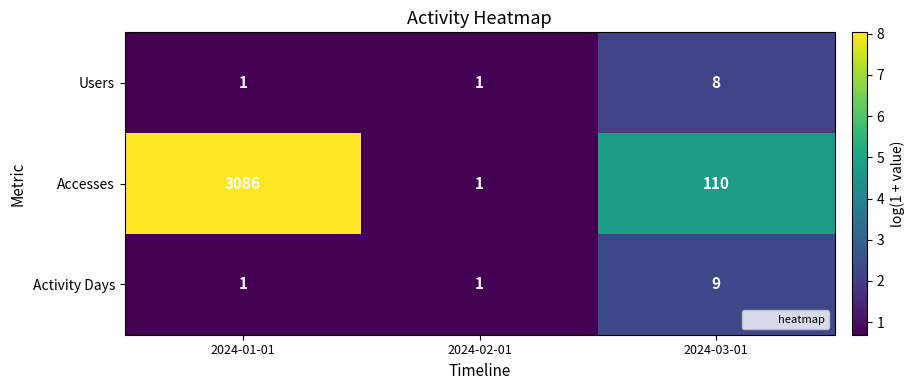

What is the sum of all Accesses values?

3197